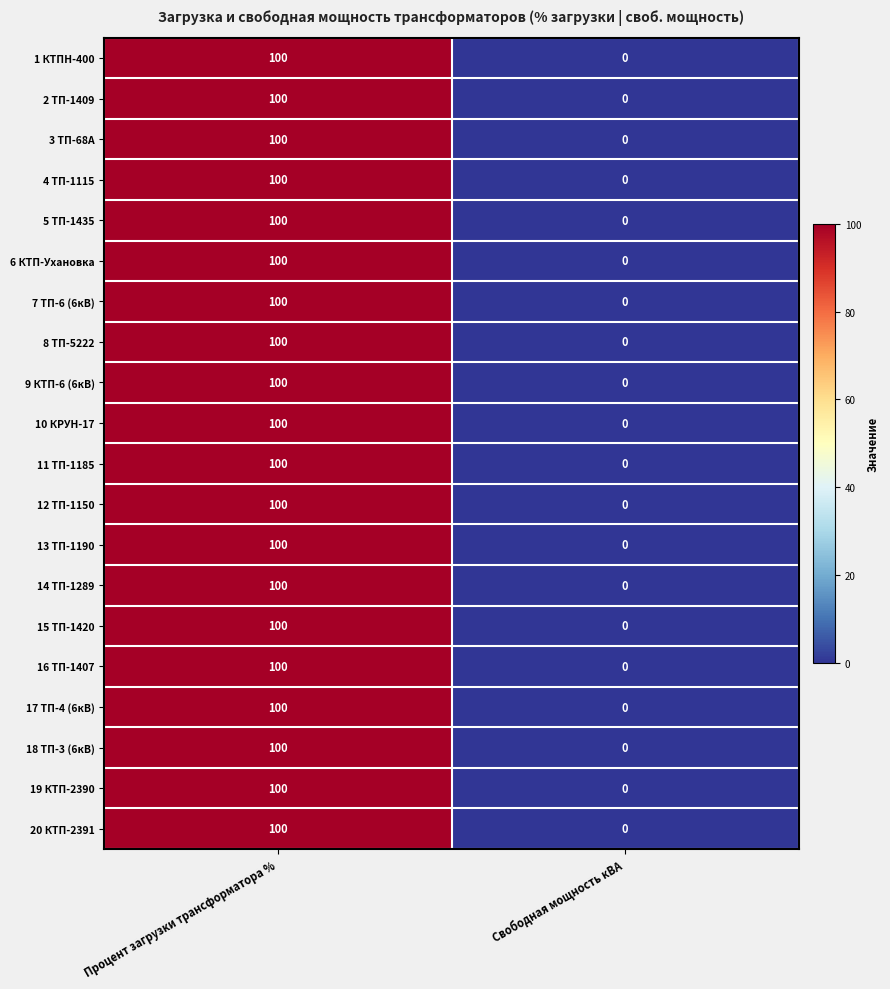

At which category does the chart reach its minimum across all series?

Свободная мощность кВА